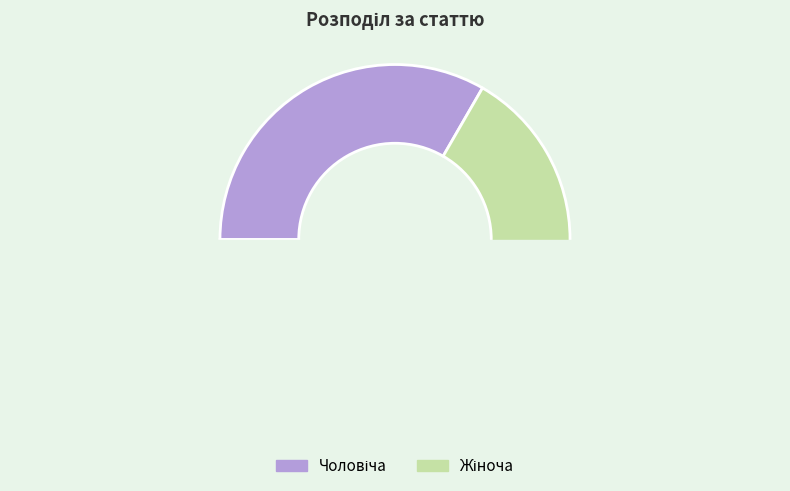

Combined, what portion of the pie is Жіноча and Чоловіча?

100.0%